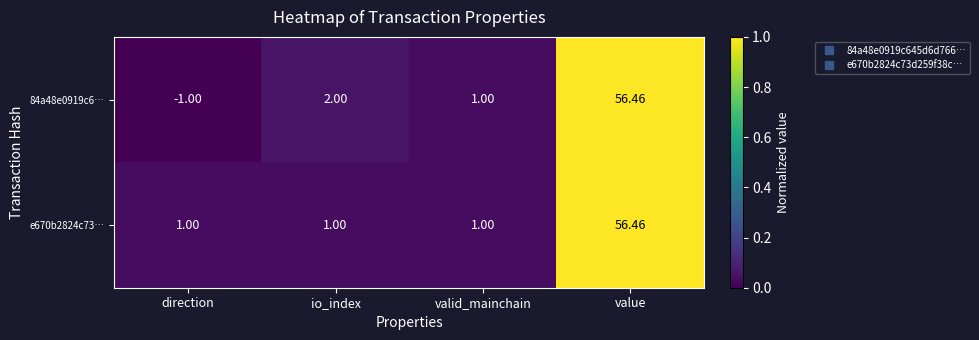

Which category has the highest value in the e670b2824c73… series?

value